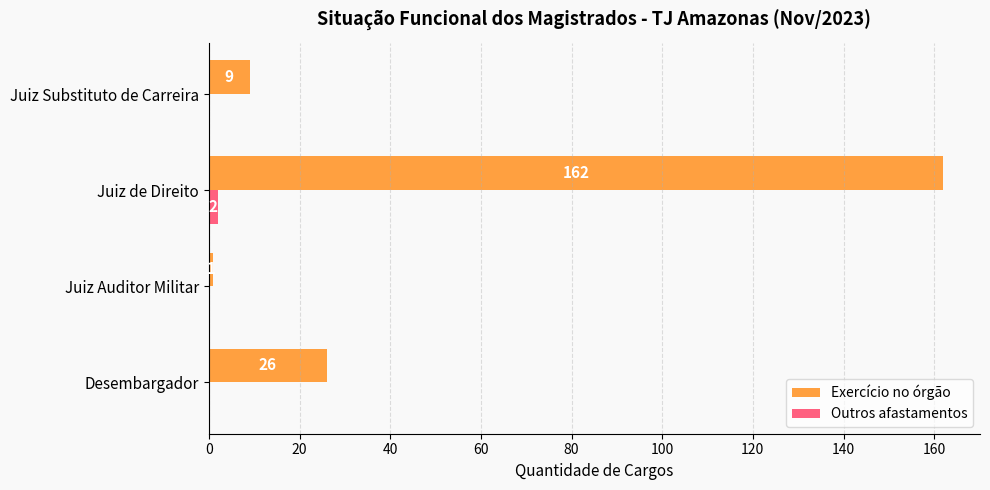

What is the sum of the Exercício no órgão values at Juiz Auditor Militar and Juiz Substituto de Carreira?

10